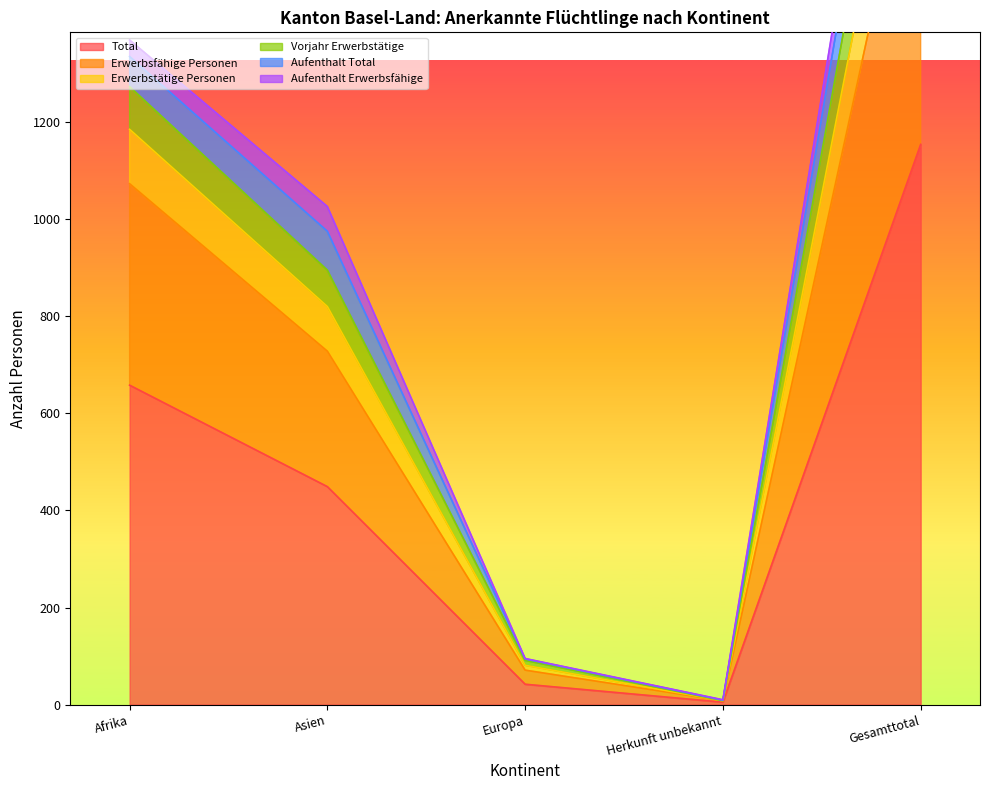

In Erwerbstätige Personen, how many points are lower than both neighbors (excluding endpoints)?

1